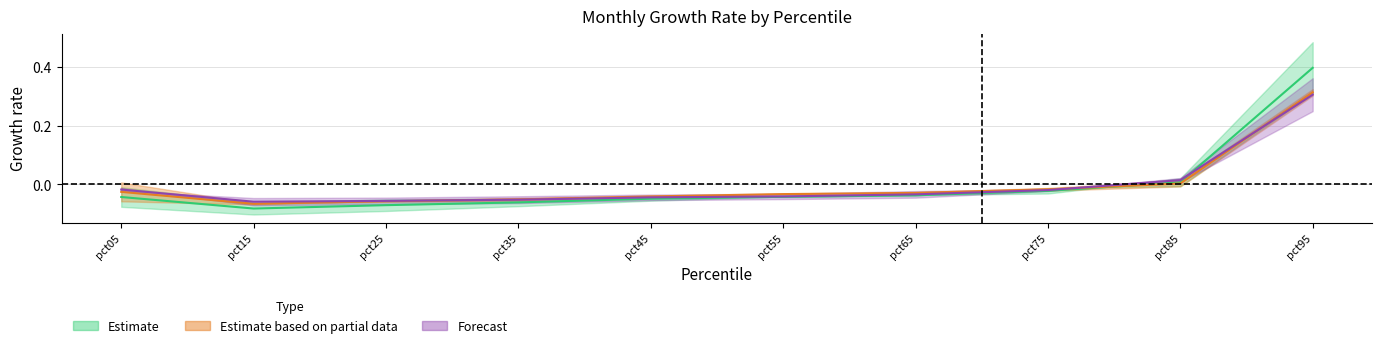

The Feb series shows -0.1 at pct15. True or false?

True